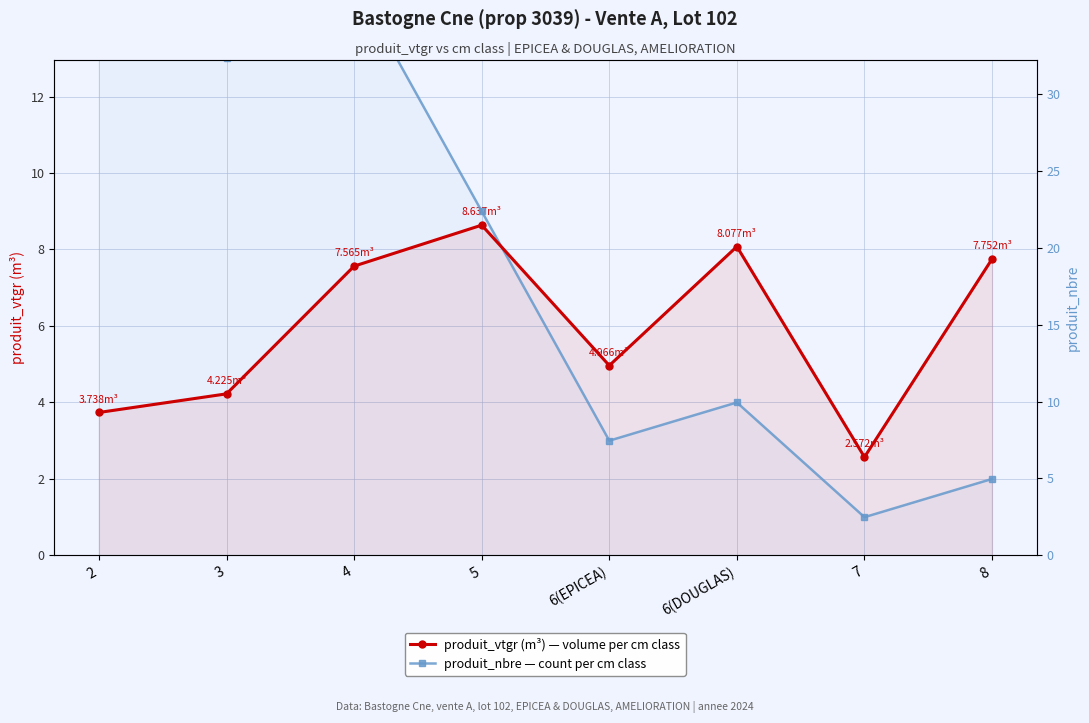

What position from the right is 6(DOUGLAS)?

3